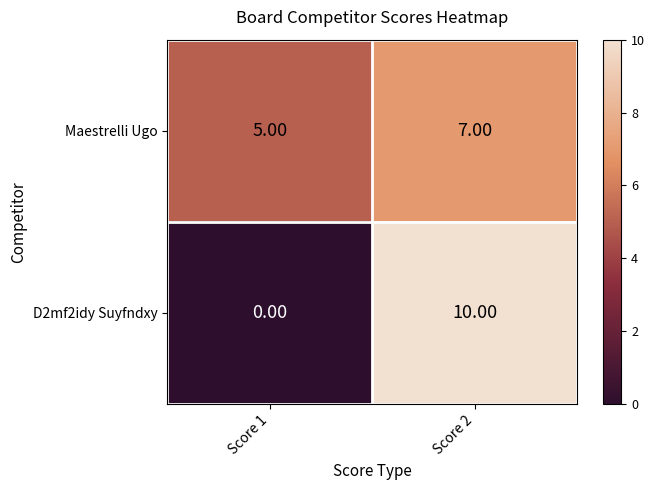

How many series are shown in this chart?

2